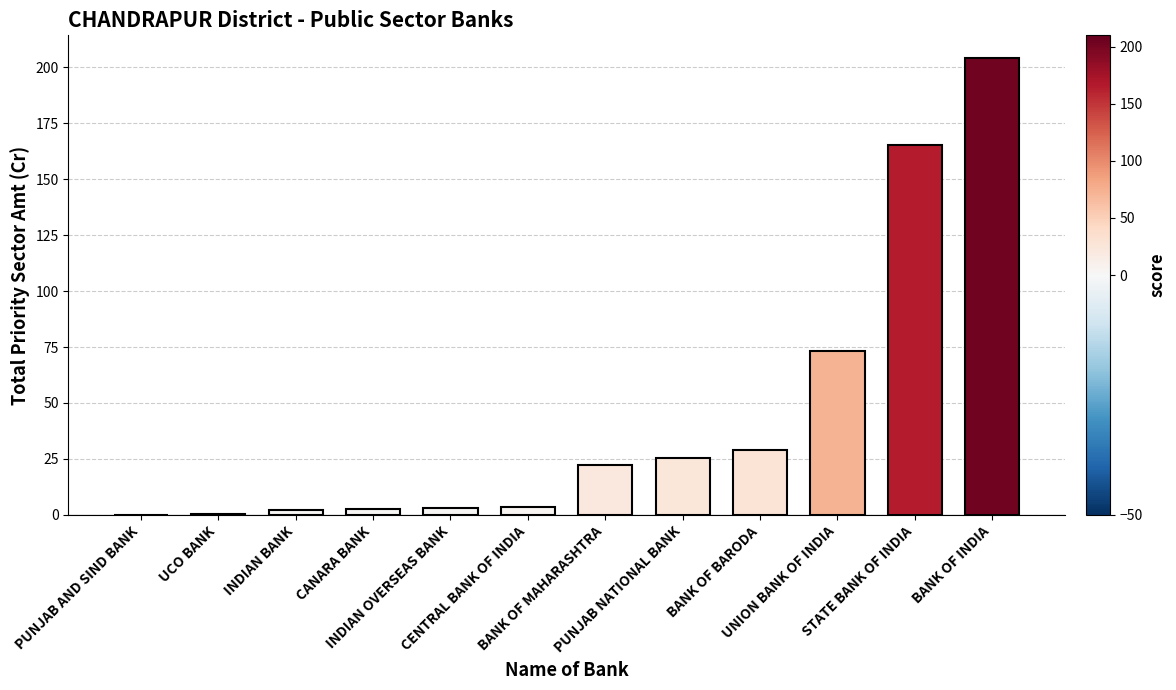

The chart shows a value of 8.5 at BANK OF BARODA. True or false?

False